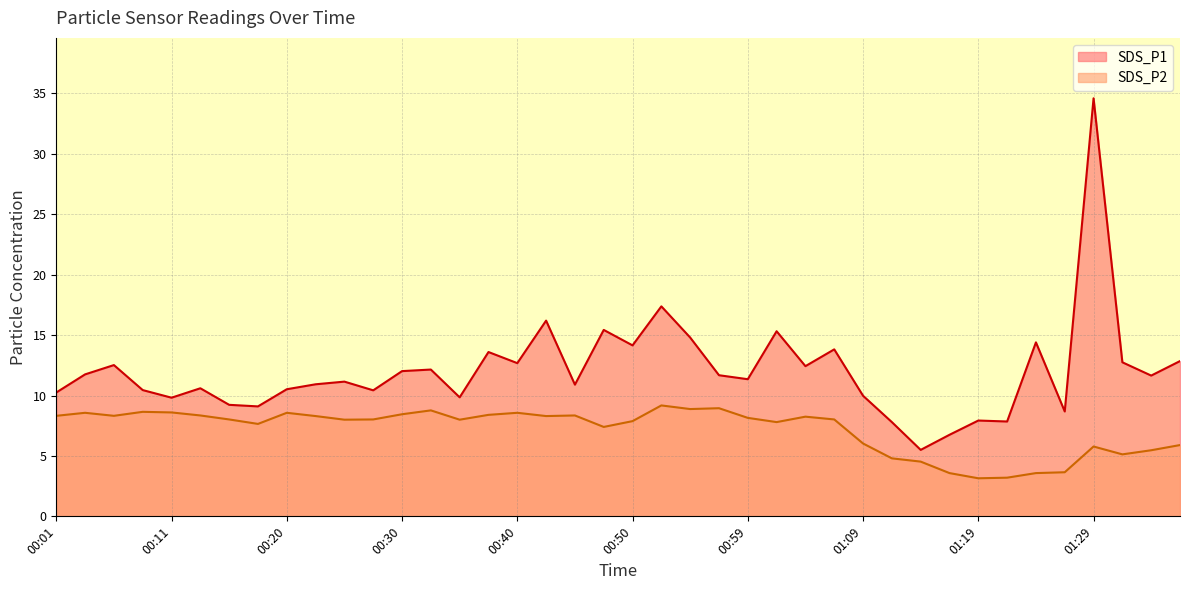

At which category does the chart reach its peak across all series?

01:29